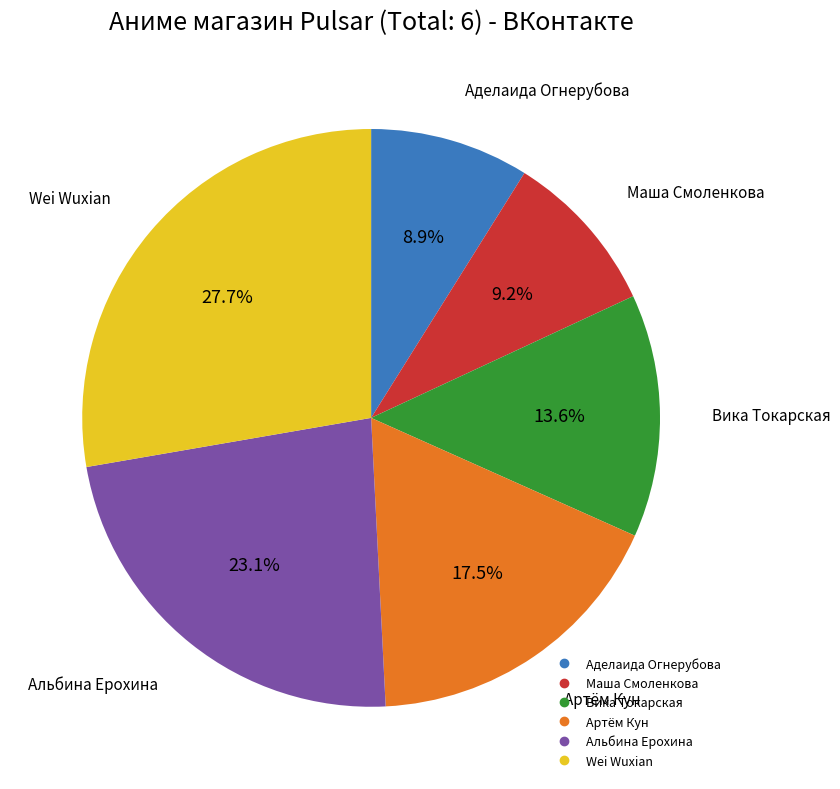

Does any single category account for the majority?

No